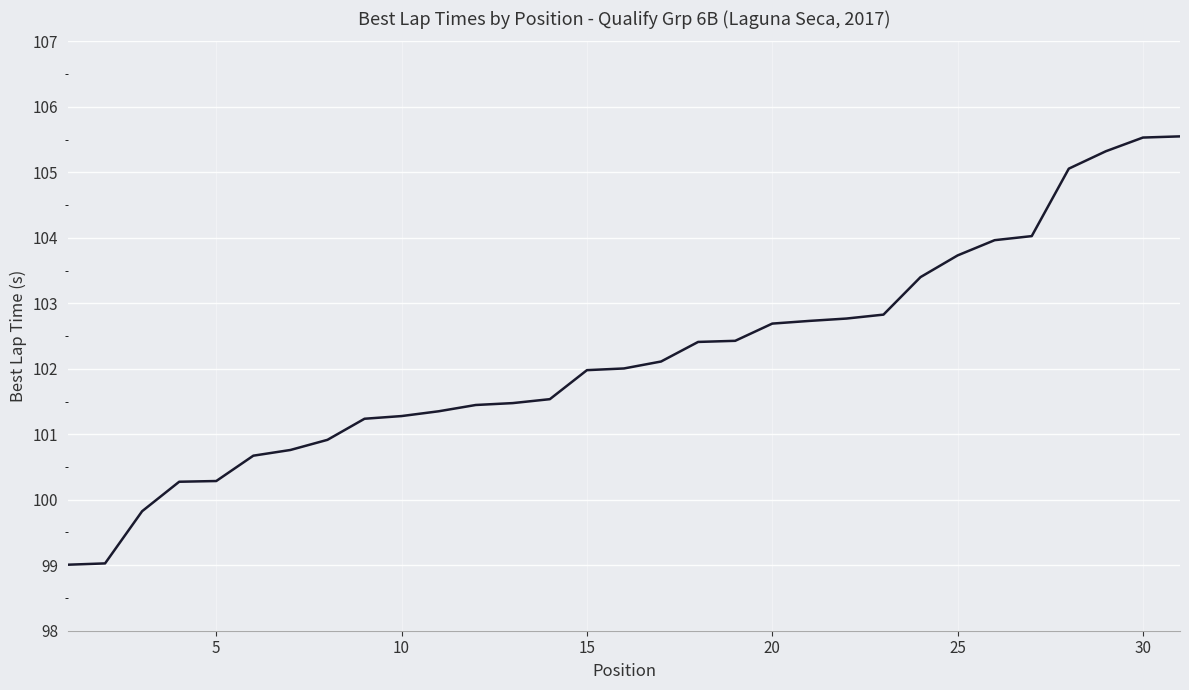

What is the smallest value displayed?

99.0